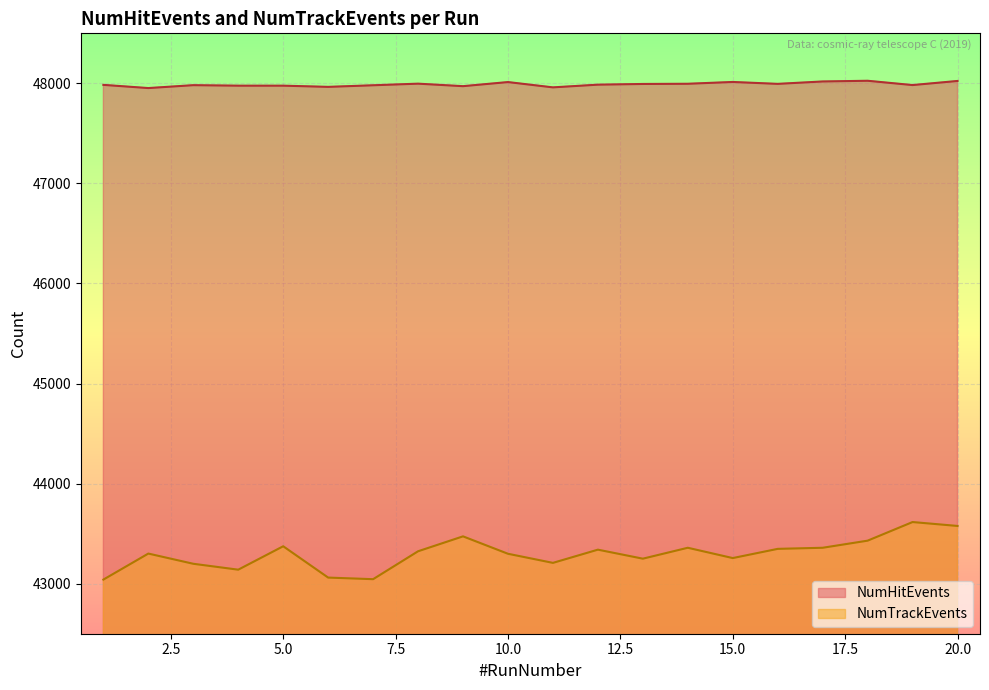

How many lines are shown in the chart?

2